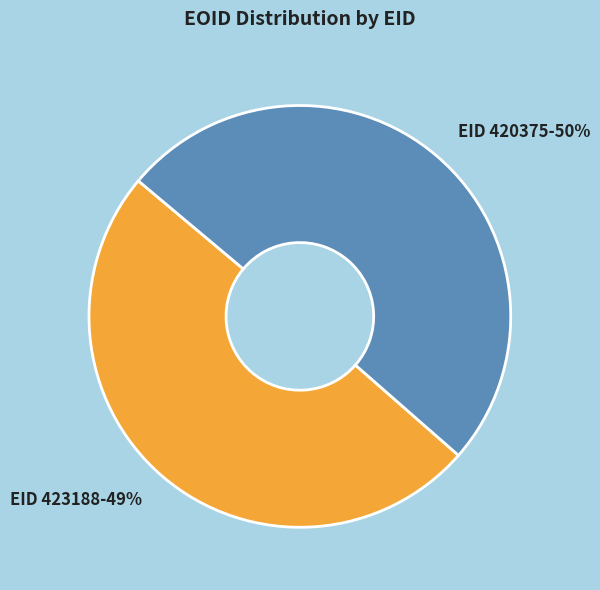

Does 420375 account for over 50% of the chart?

Yes